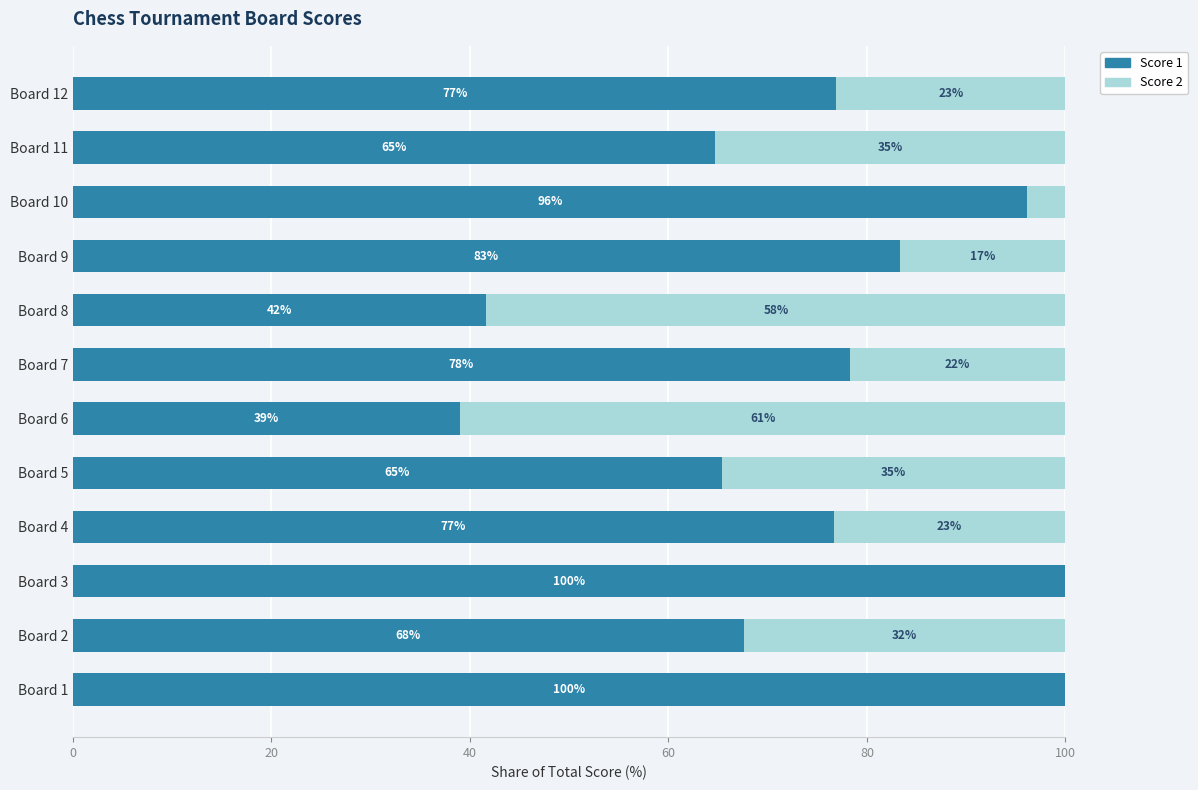

True or false: Score 1 has a value of 19.6 at Board 11.

False